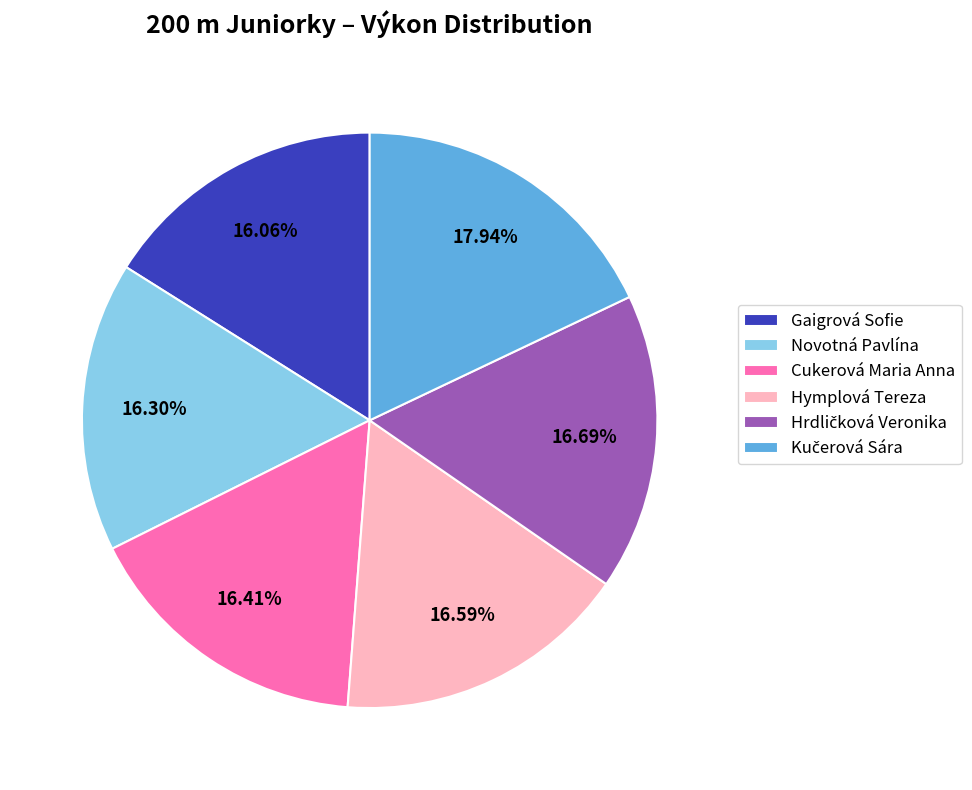

What is the ratio of the value at Cukerová Maria Anna to the value at Gaigrová Sofie?

1.0